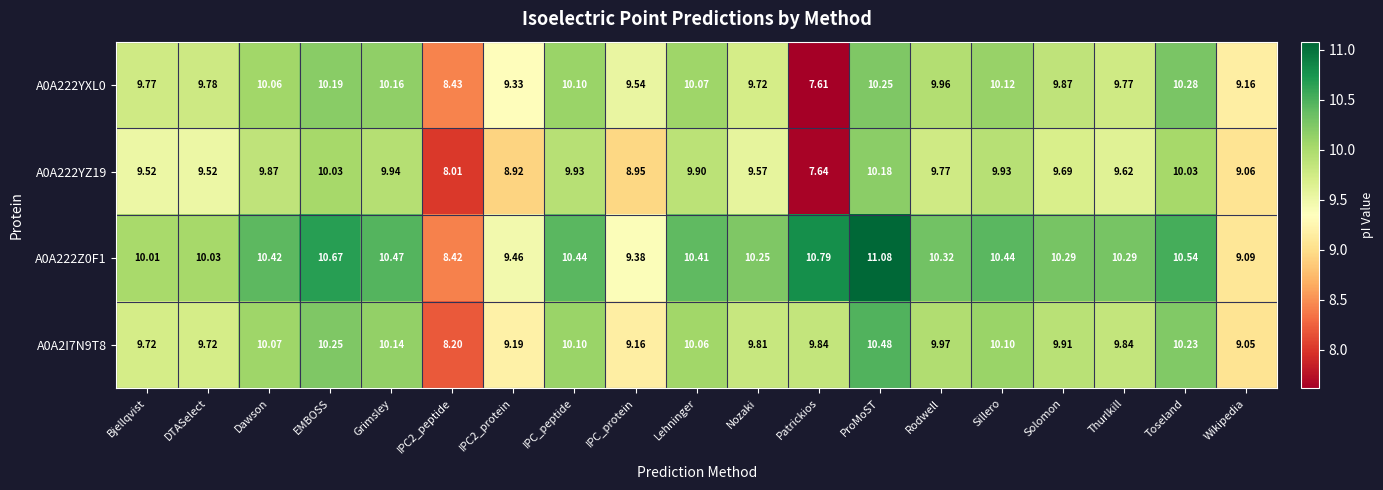

How many series are shown in this chart?

4